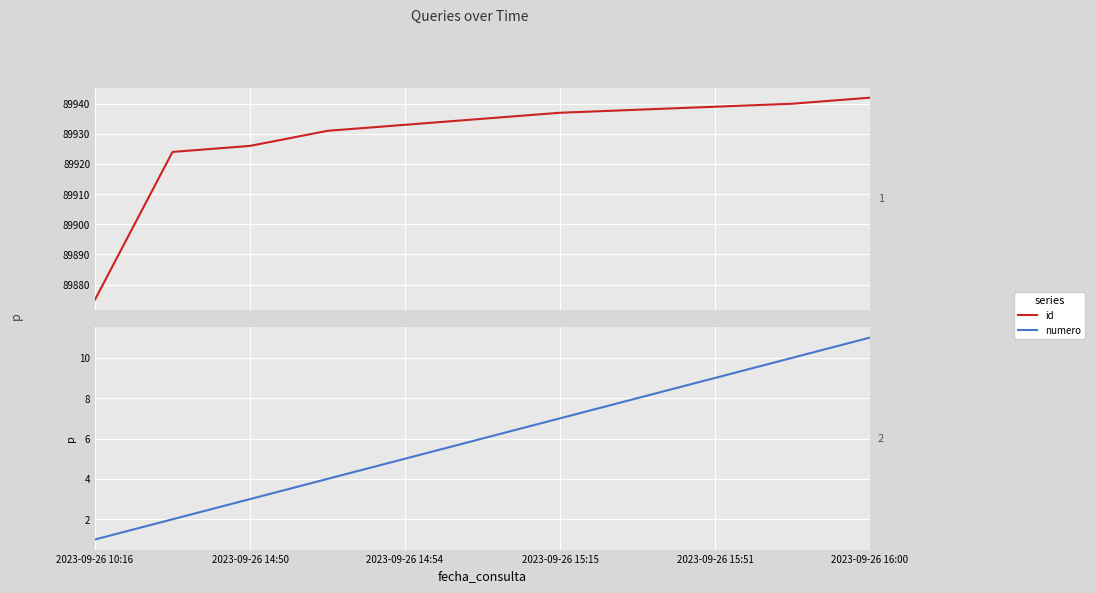

How many lines are shown in the chart?

2